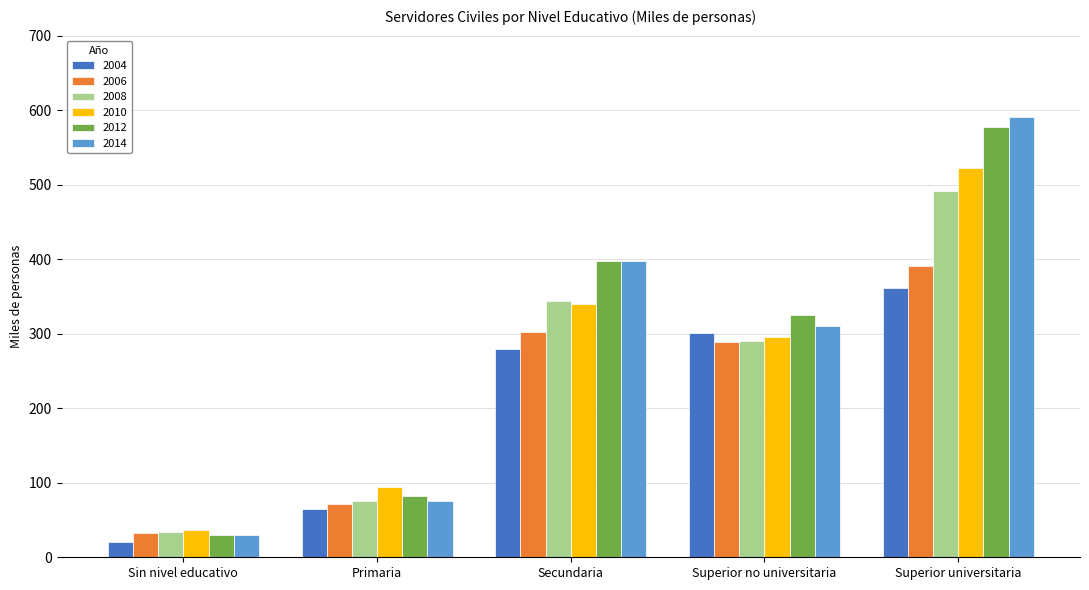

At which label does 2006 reach its peak?

Superior universitaria